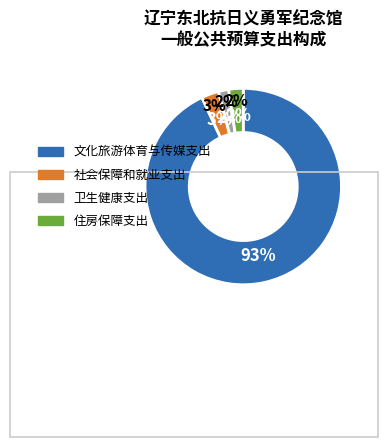

How many segments does this pie chart have?

4